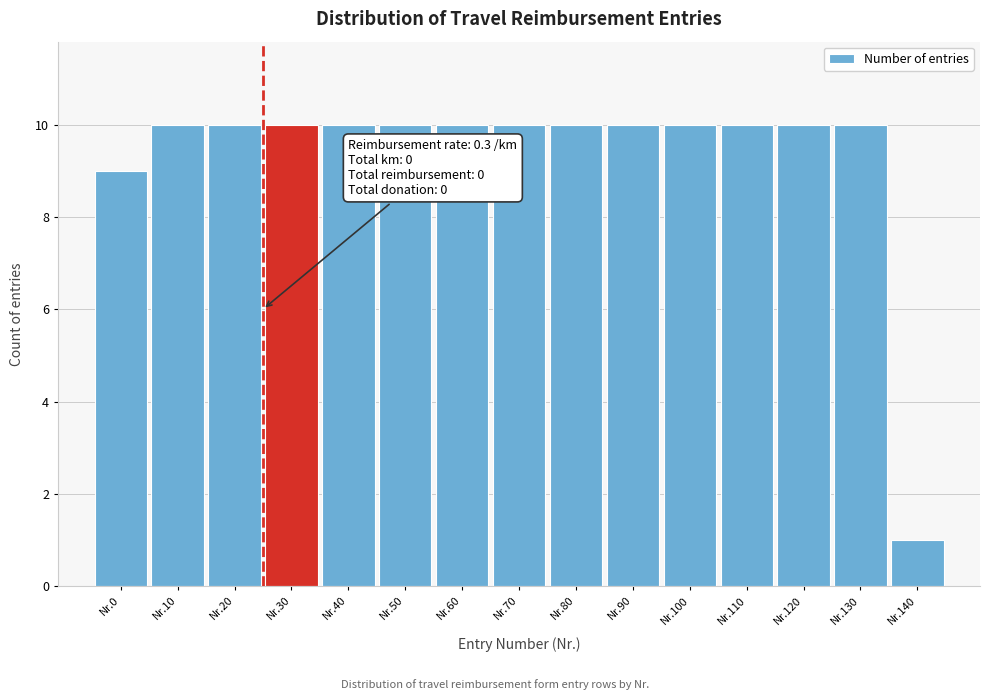

Reading left to right, extract all data points from this chart.

9	10	10	10	10	10	10	10	10	10	10	10	10	10	1